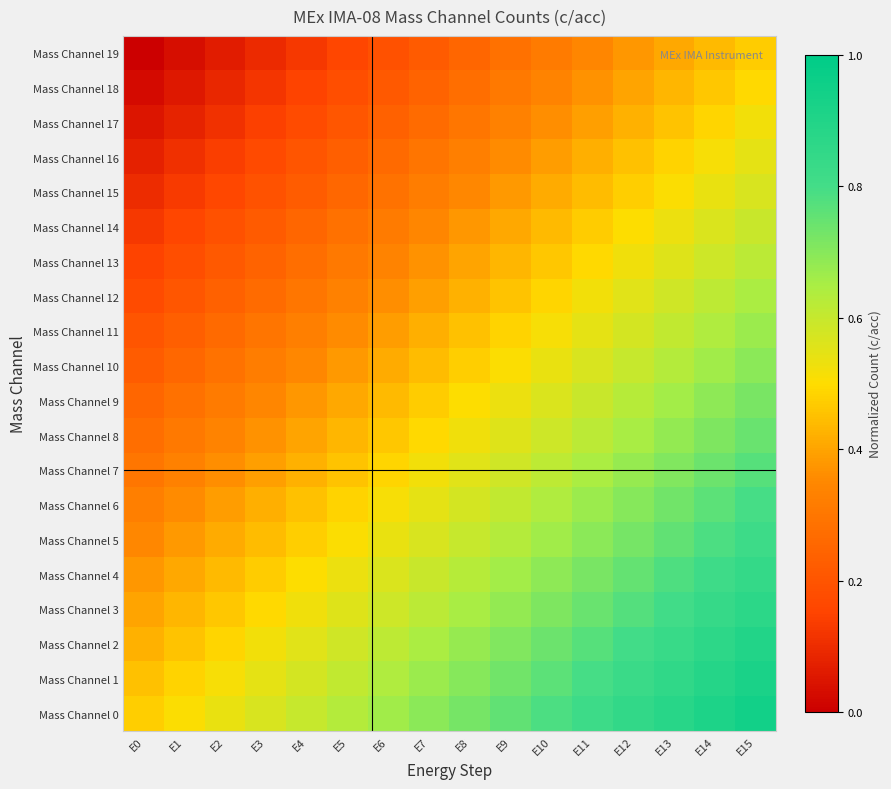

What is the spread (max minus min) of values at E13?

0.5